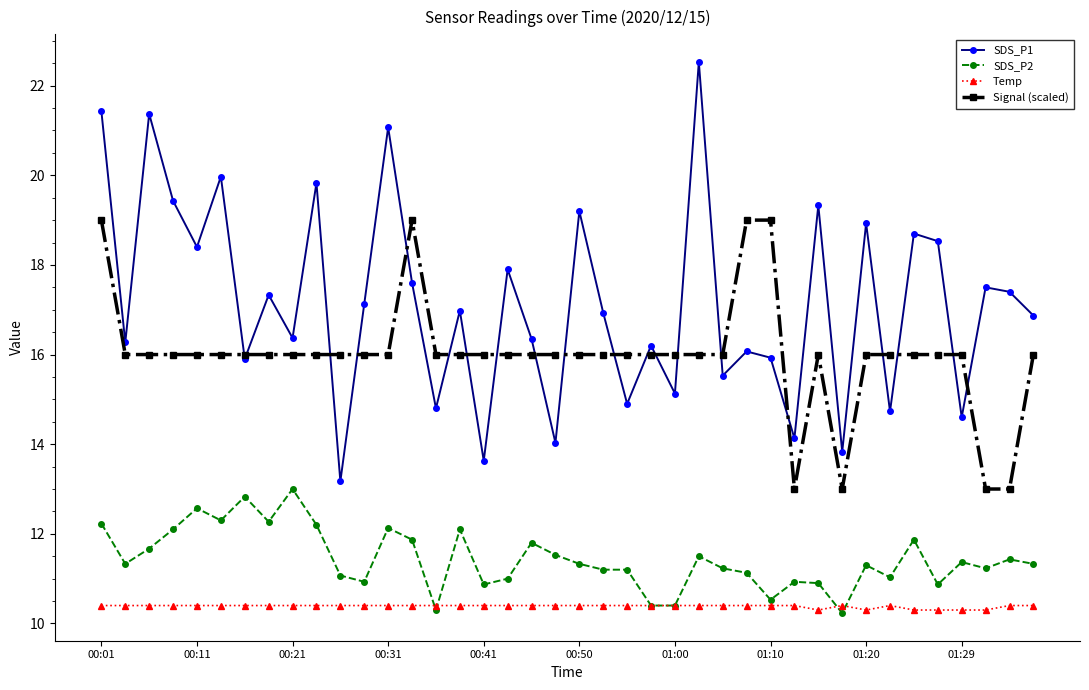

What is the maximum value for Signal (scaled)?

19.0